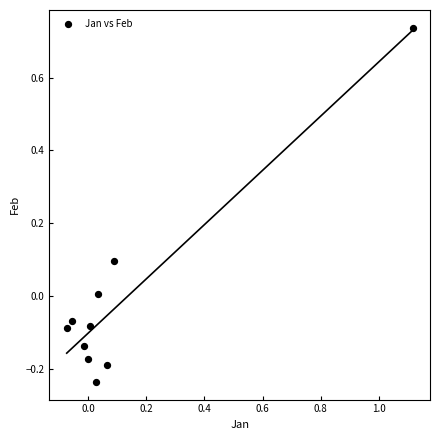

What is the range of X values (max minus min)?

1.2